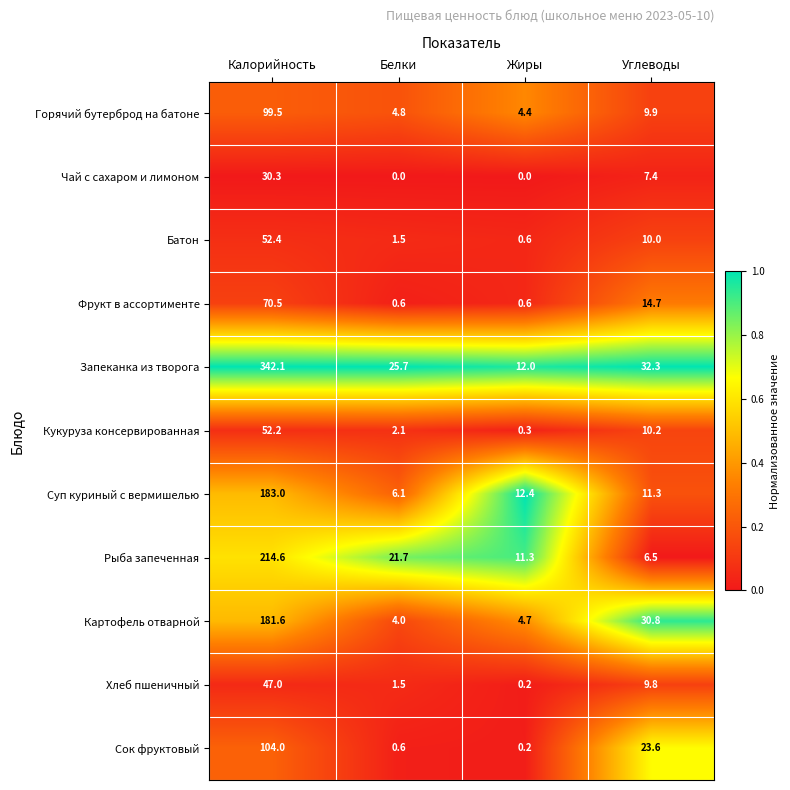

Which series has the largest total across all categories?

Запеканка из творога